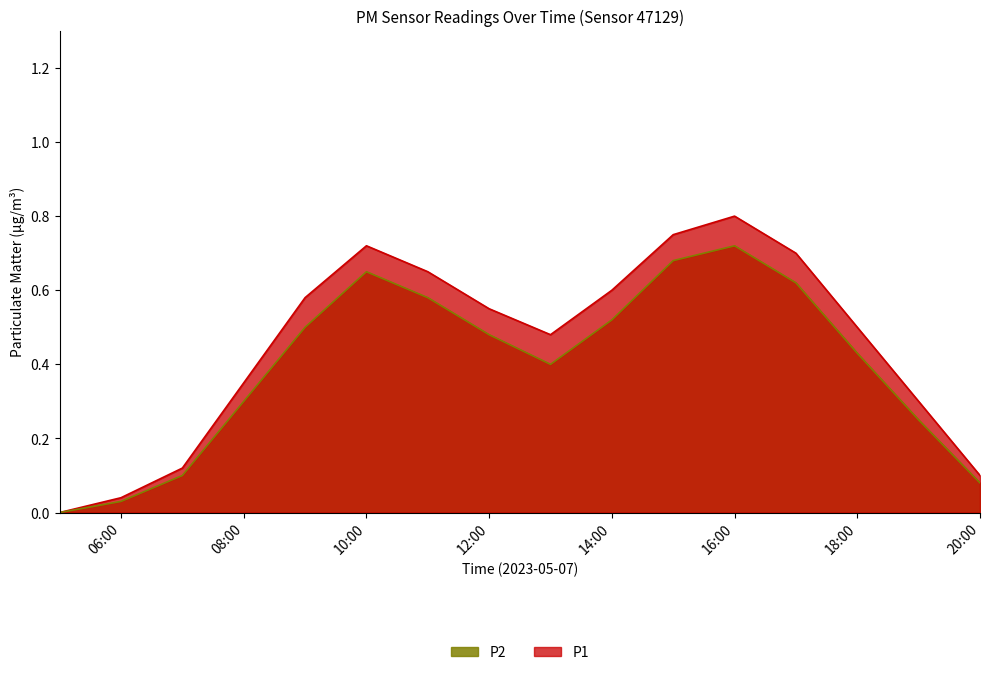

In P2, how many points are higher than both neighbors (excluding endpoints)?

2